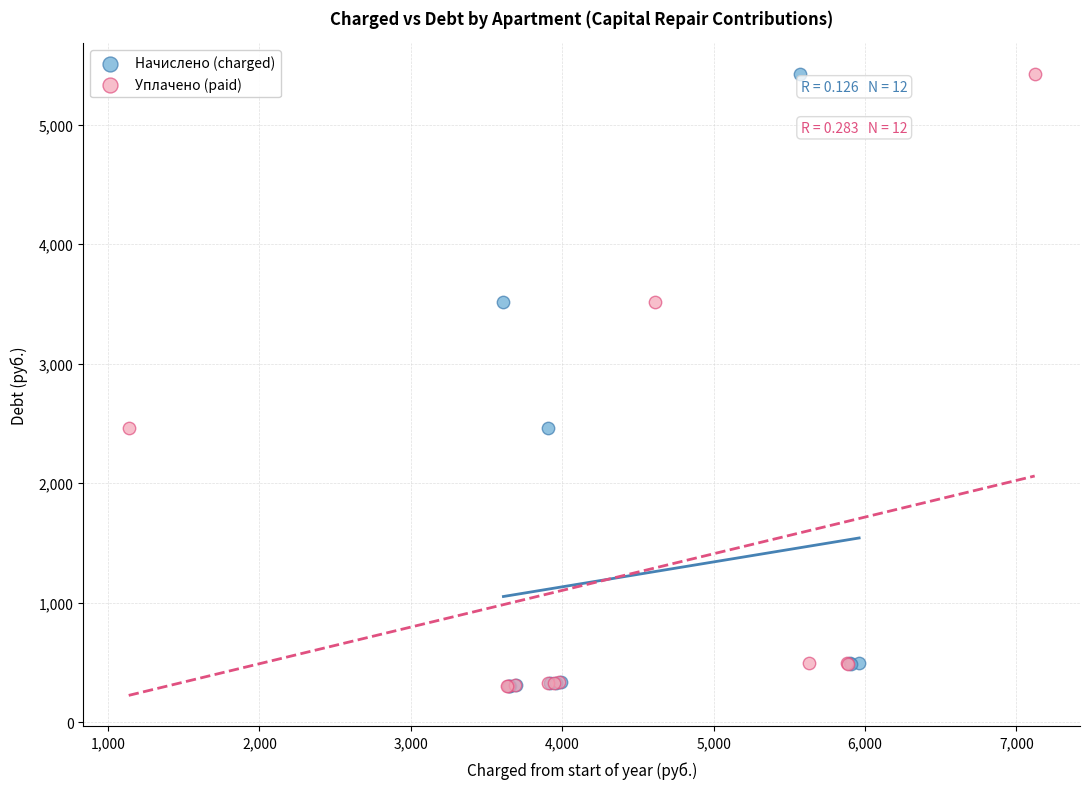

What are all the series names shown in the legend?

Начислено (charged), Уплачено (paid)